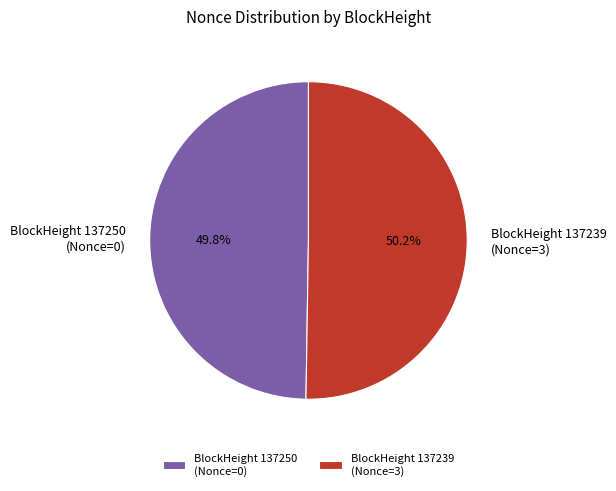

What is the ratio of the value at BlockHeight 137239 (Nonce=3) to the value at BlockHeight 137250 (Nonce=0)?

1.0